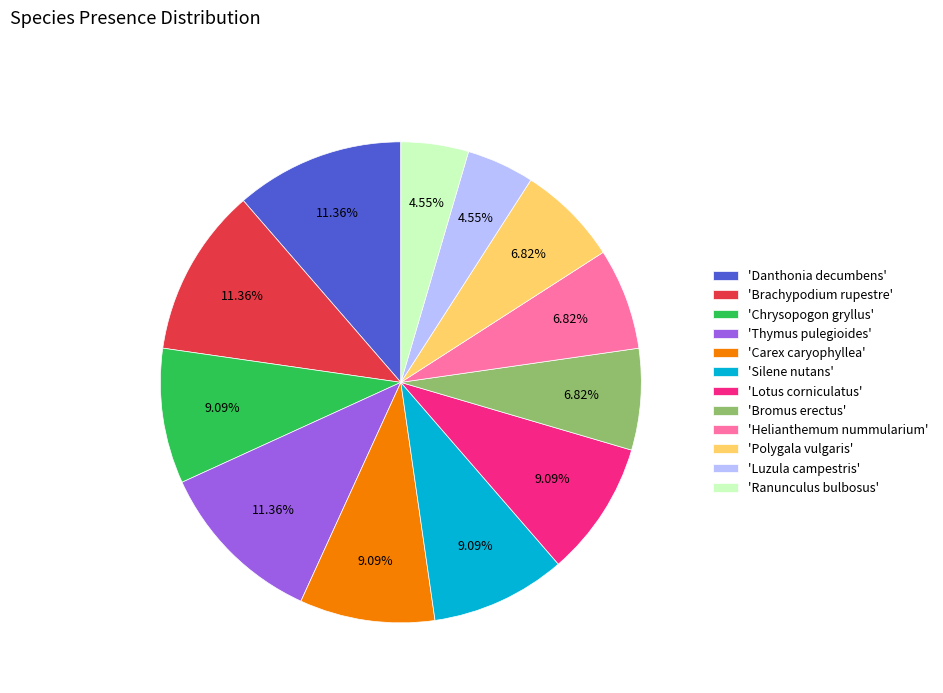

To the nearest percent, what is the average slice percentage?

8%